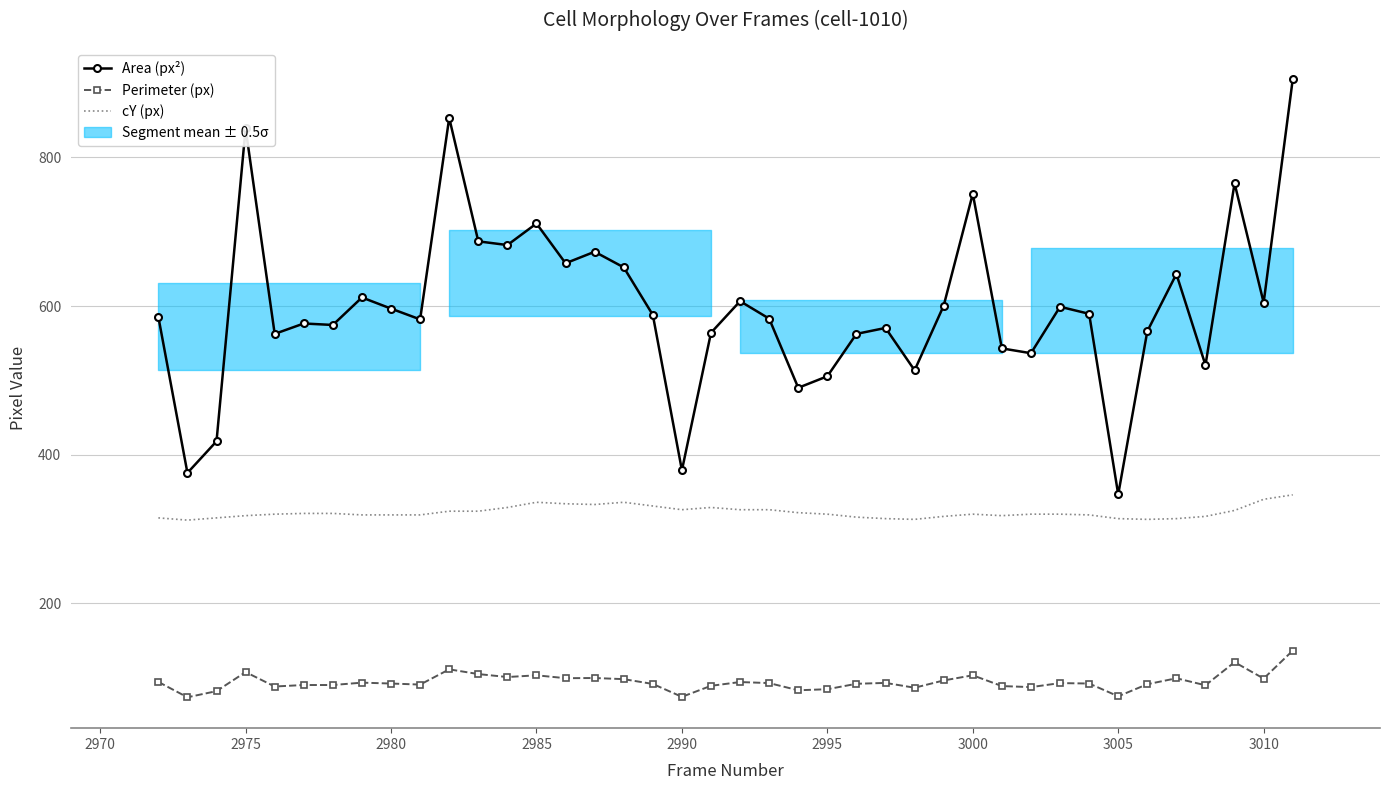

True or false: Area (px²) and Perimeter (px) intersect in this chart.

False